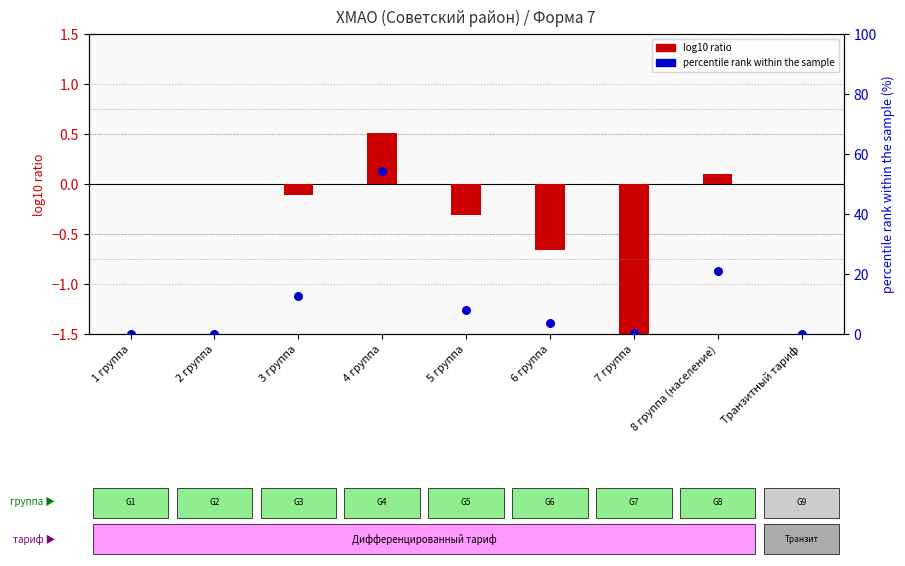

What is the total value across all series at 4 группа?

54.8